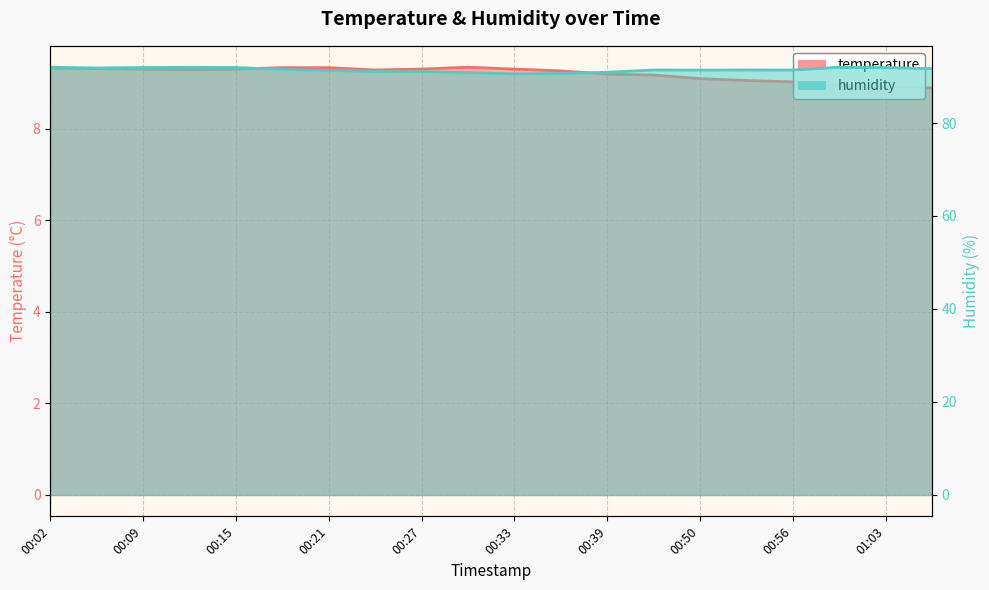

Which category has the highest value in the temperature series?

00:30